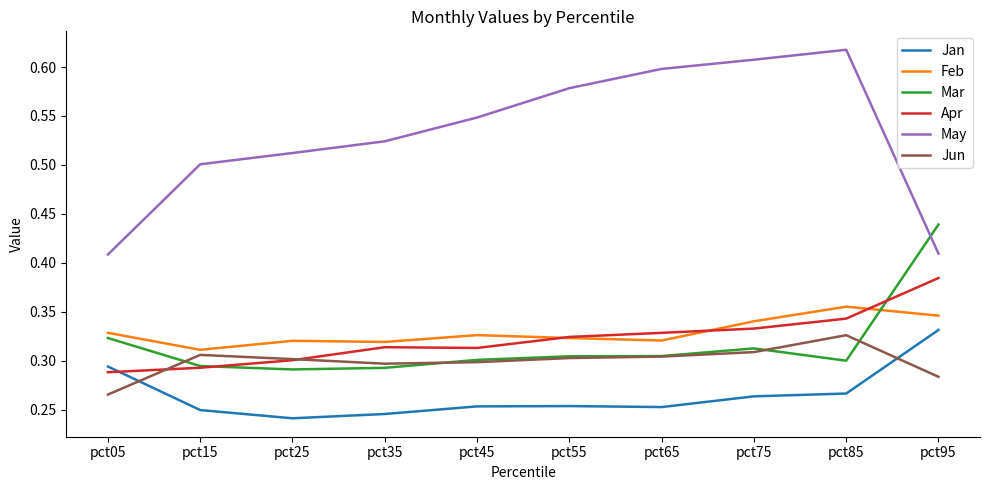

Which series has the widest spread of values?

May